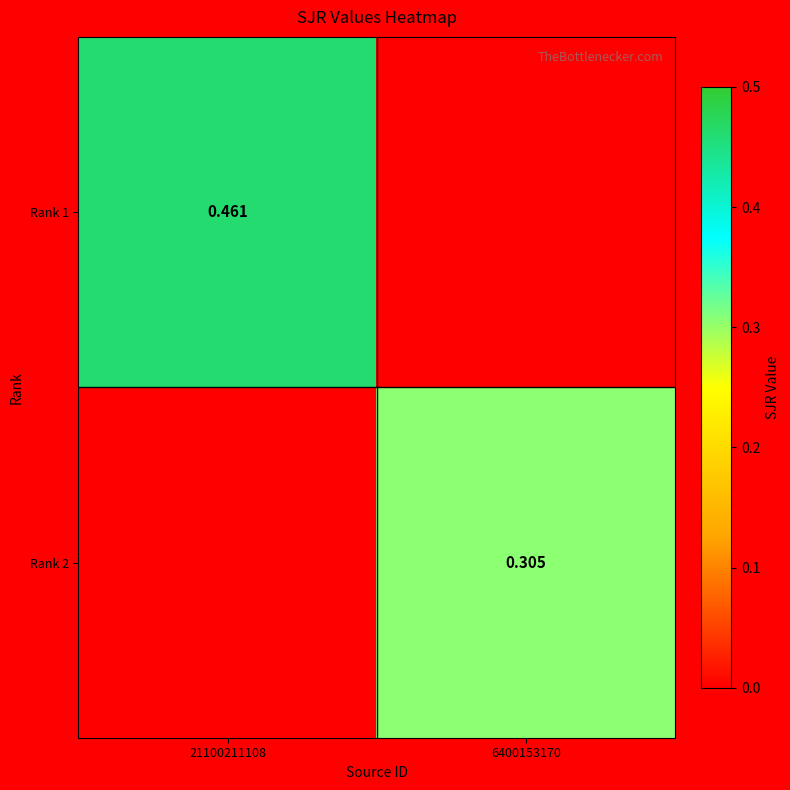

At which label does Rank 2 reach its peak?

6400153170